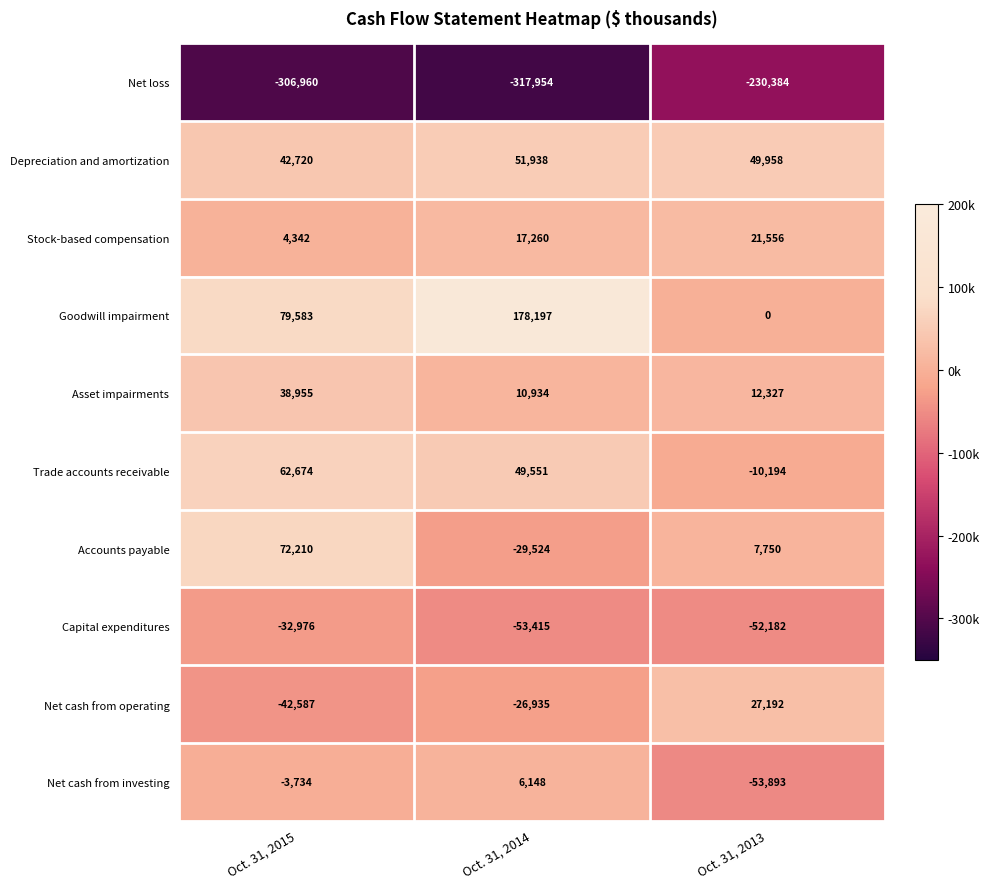

What is the smallest value displayed?

-317954